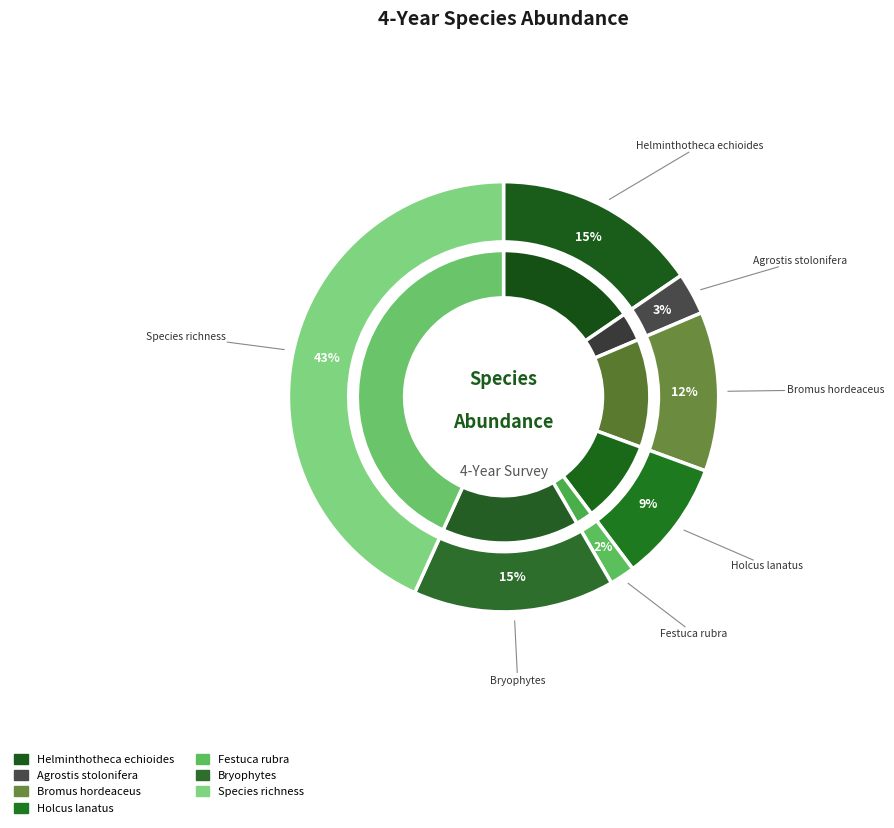

True or false: Festuca rubra accounts for 2% of the total.

True